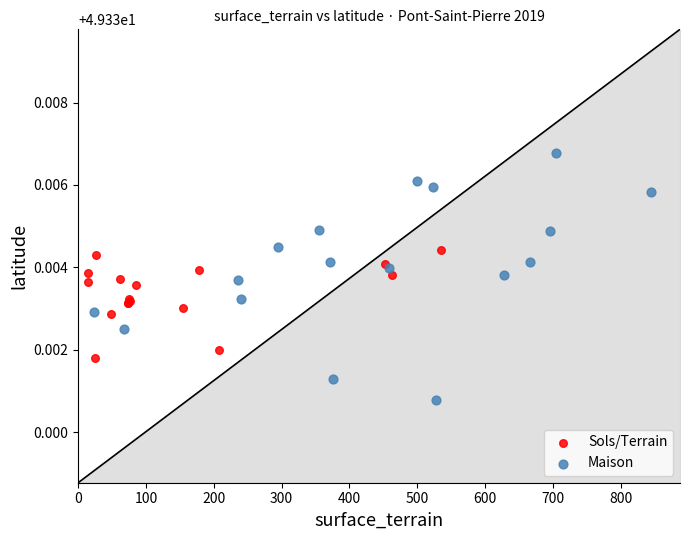

Which series reaches the minimum Y coordinate?

Maison